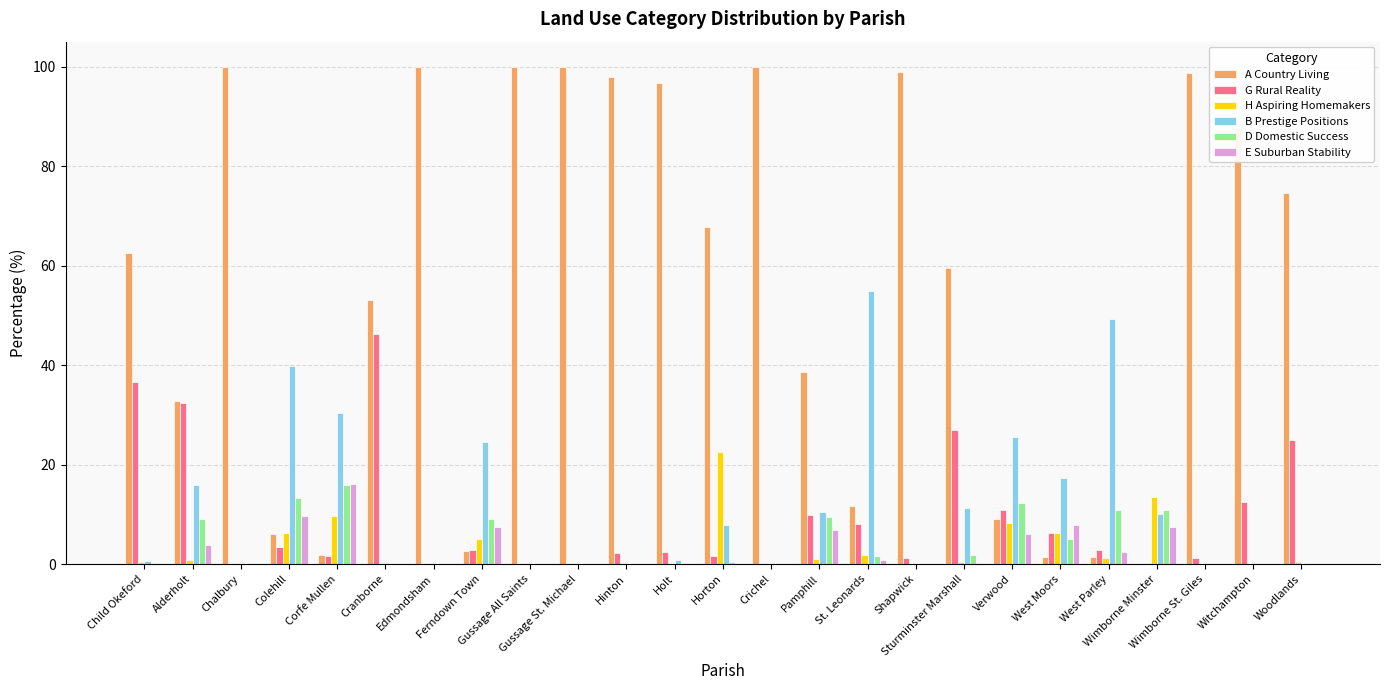

Which series changed the most between Cranborne and Sturminster Marshall?

G Rural Reality